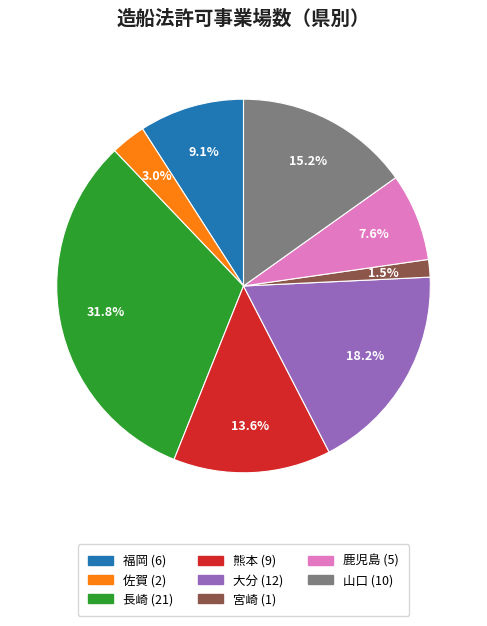

To the nearest percent, what percentage of the pie is 佐賀?

3%